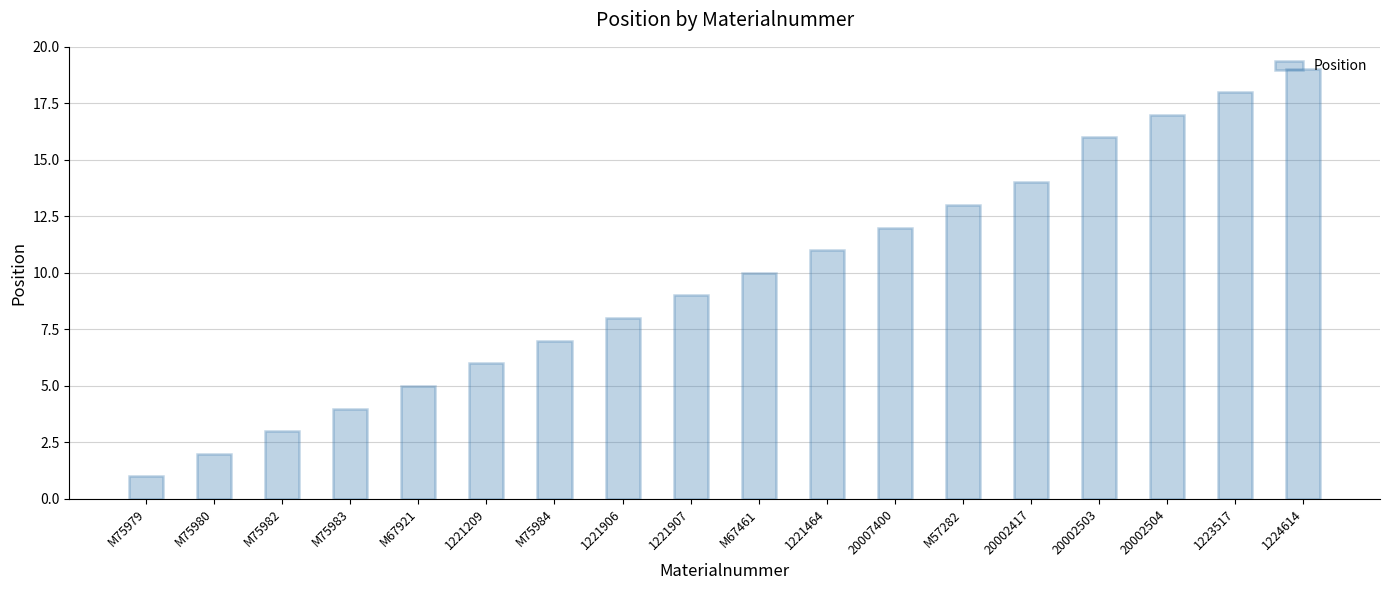

Reading left to right, transcribe all the data shown in this chart.

1	2	3	4	5	6	7	8	9	10	11	12	13	14	16	17	18	19